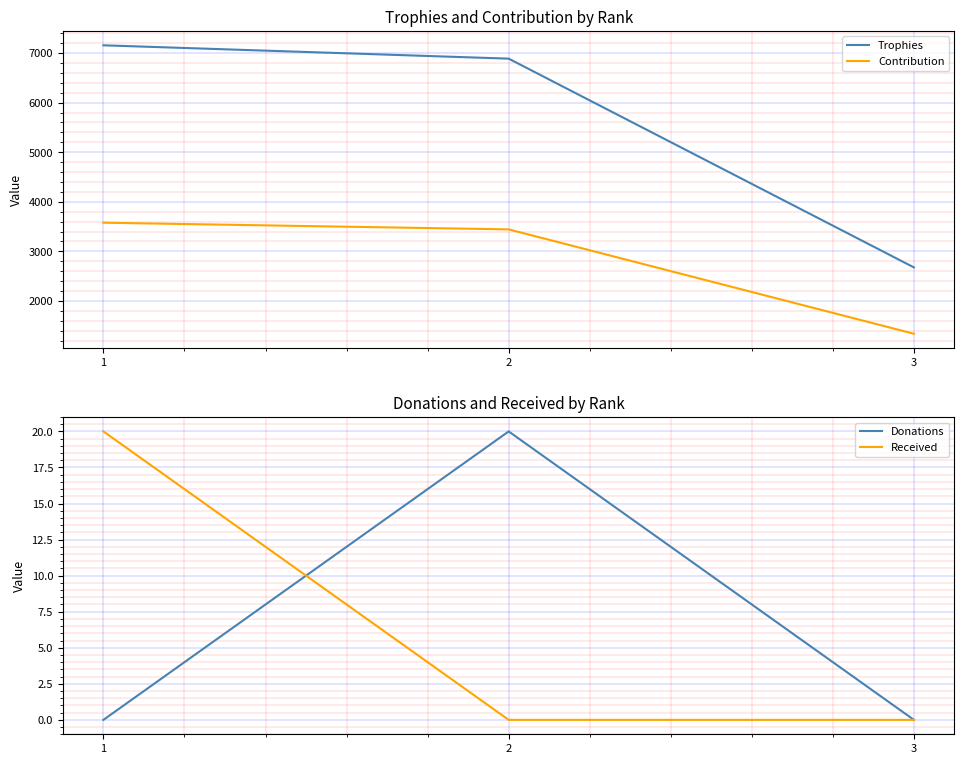

How many data points in Trophies are less than 6887?

1